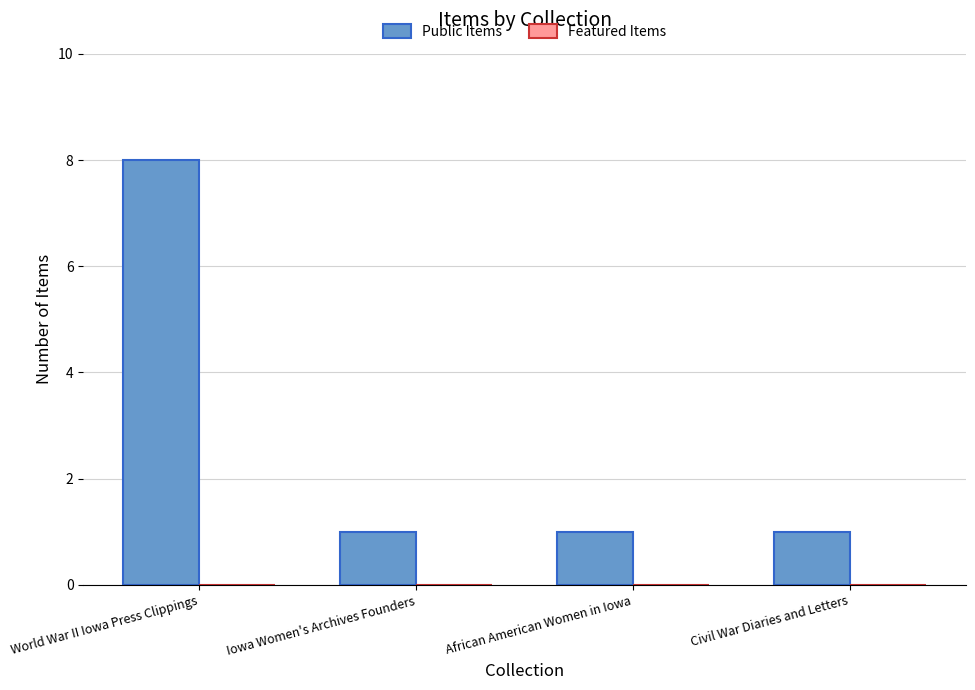

The chart shows a value of 1 at Iowa Women's Archives Founders. True or false?

True